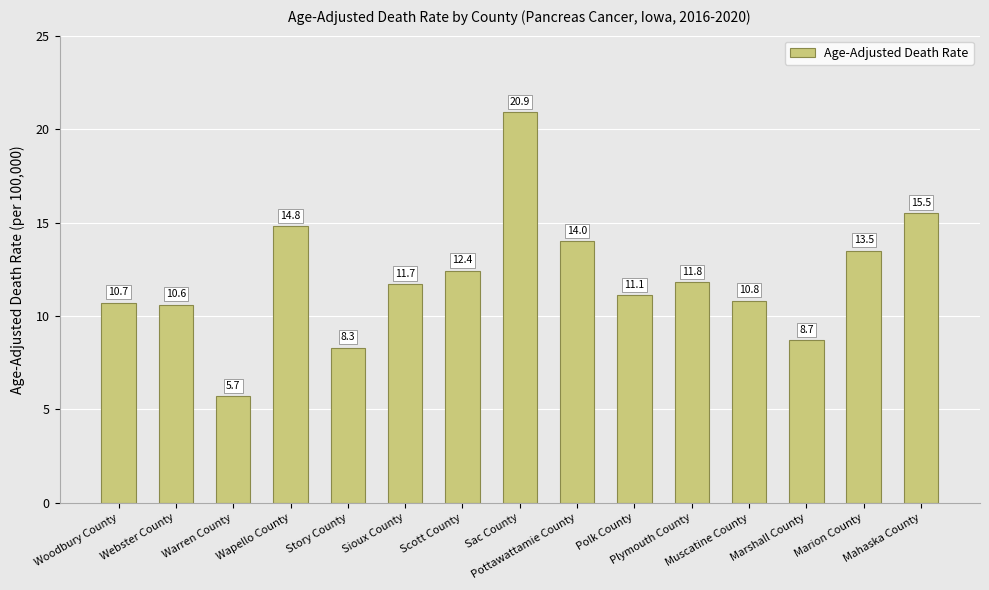

Reading left to right, extract all data points from this chart.

Woodbury County=10.7	Webster County=10.6	Warren County=5.7	Wapello County=14.8	Story County=8.3	Sioux County=11.7	Scott County=12.4	Sac County=20.9	Pottawattamie County=14.0	Polk County=11.1	Plymouth County=11.8	Muscatine County=10.8	Marshall County=8.7	Marion County=13.5	Mahaska County=15.5